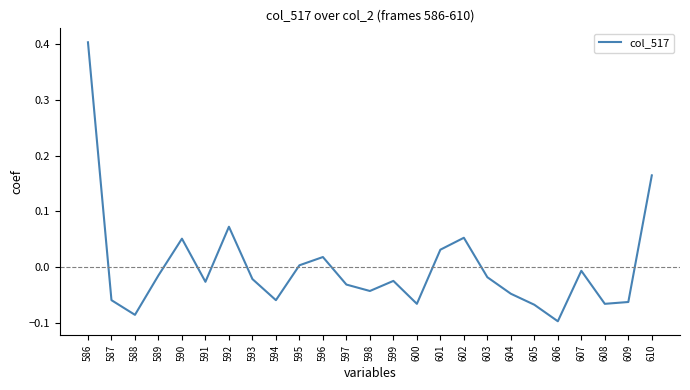

Which has a higher value, 594 or 606?

594